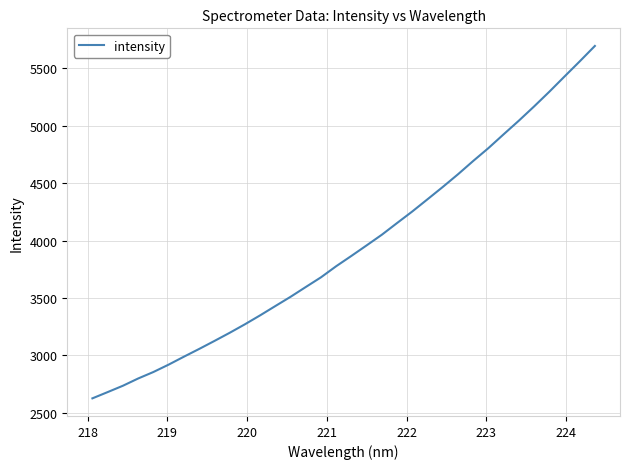

What is the average value?

3937.7